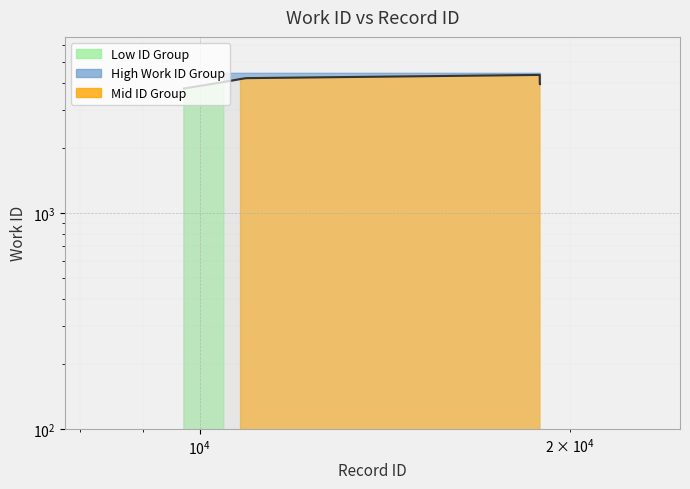

Between 18911 and 10909, which is larger?

10909